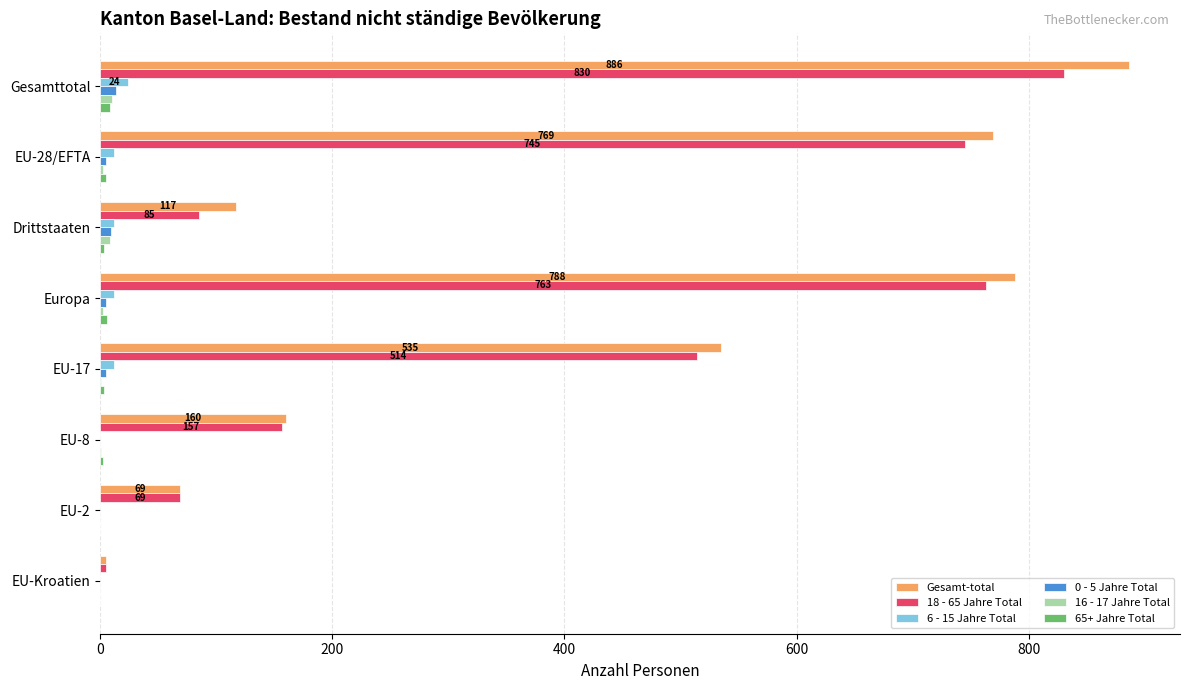

Count the number of categories in the chart.

8